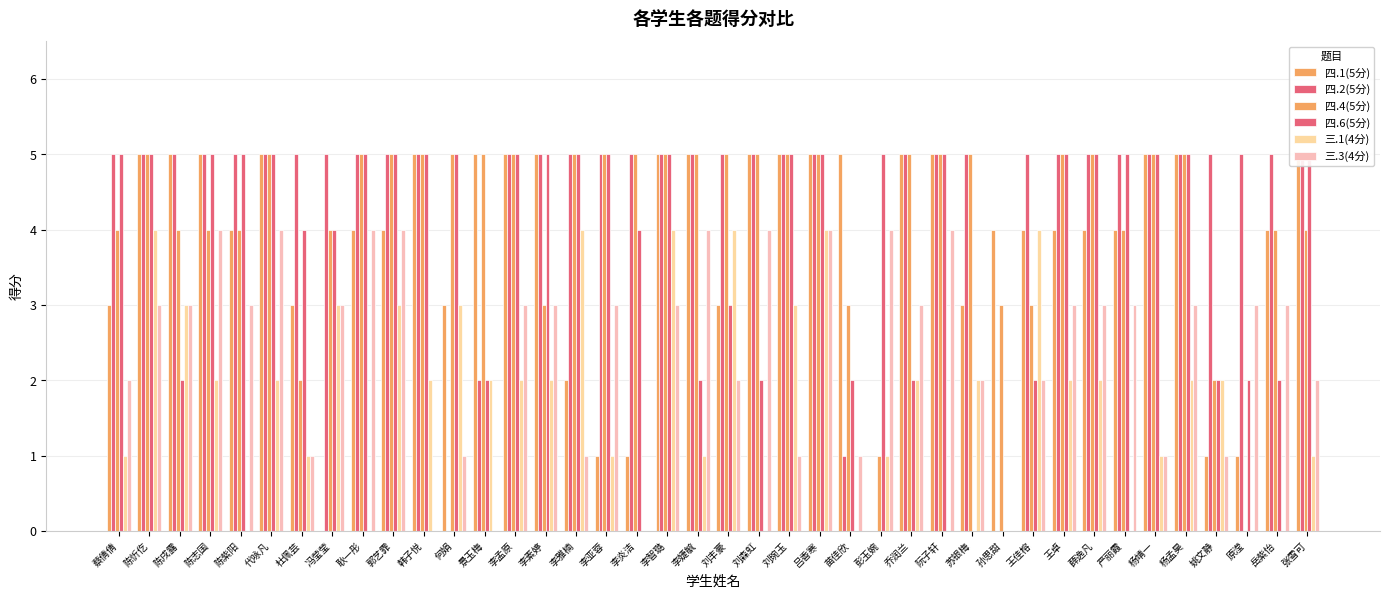

At how many categories does at least one series exceed 3?

40